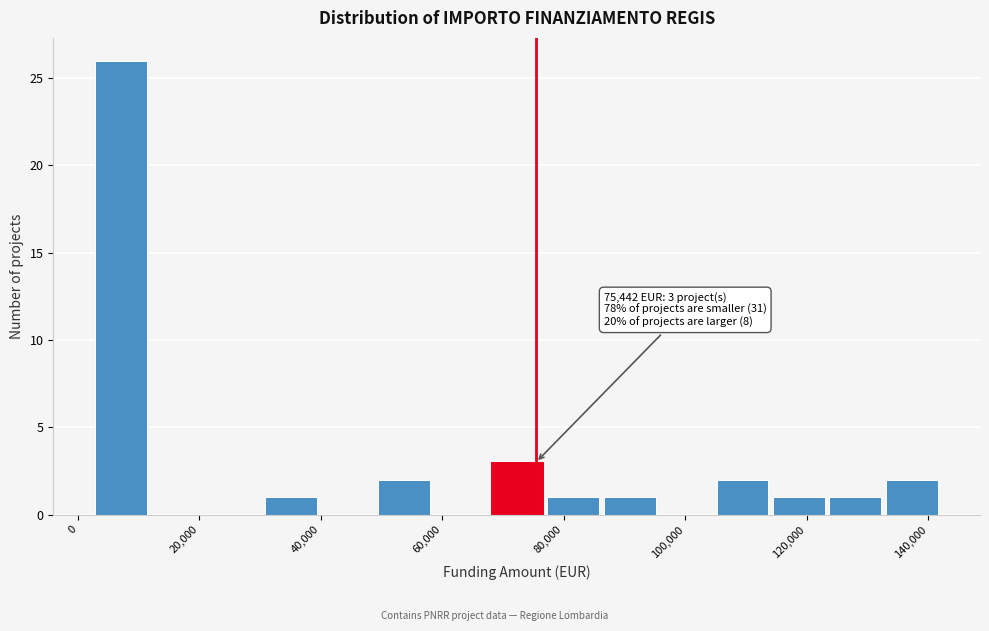

Which range on the x-axis has the tallest bar?

2000 to 12000